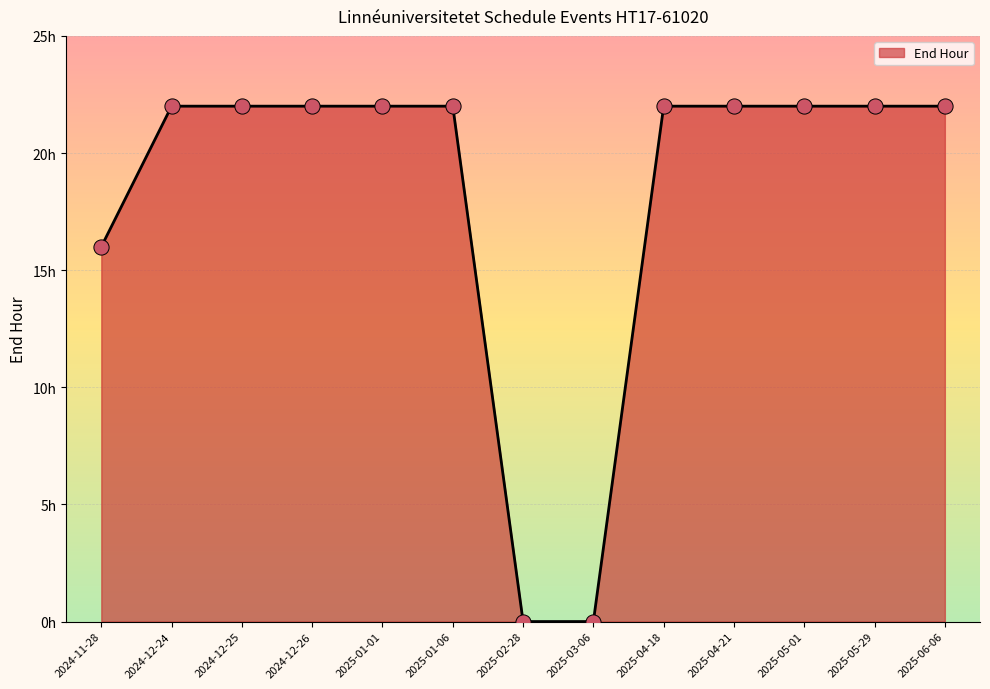

What is the ratio of the value at 2025-04-18 to the value at 2025-01-06?

1.0